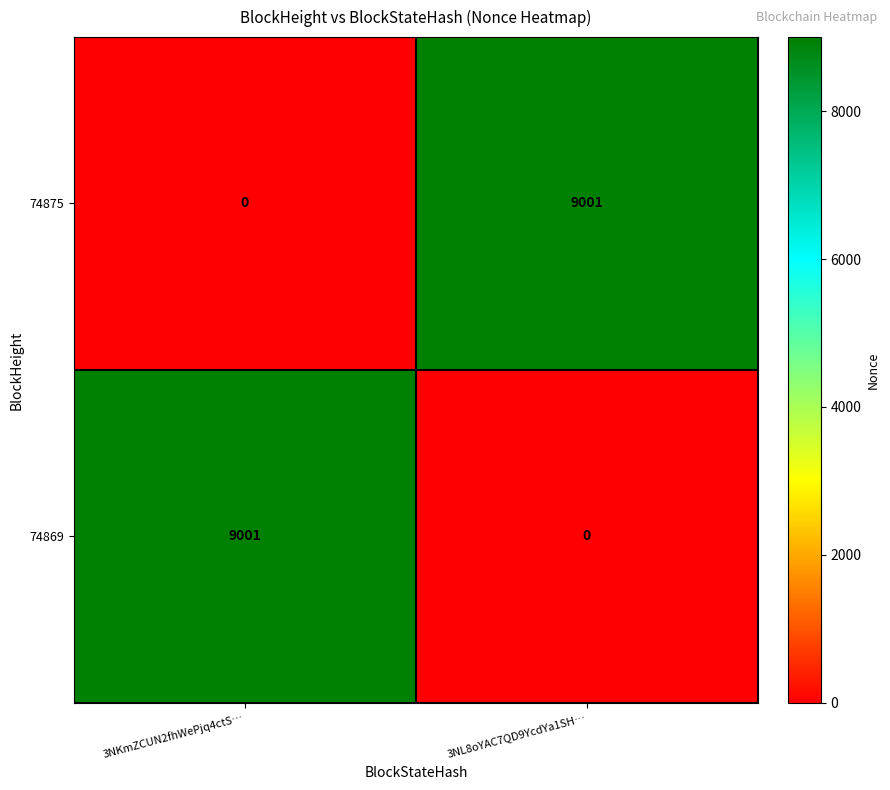

What is the difference between the maximum and minimum values in the 74869 series?

9001